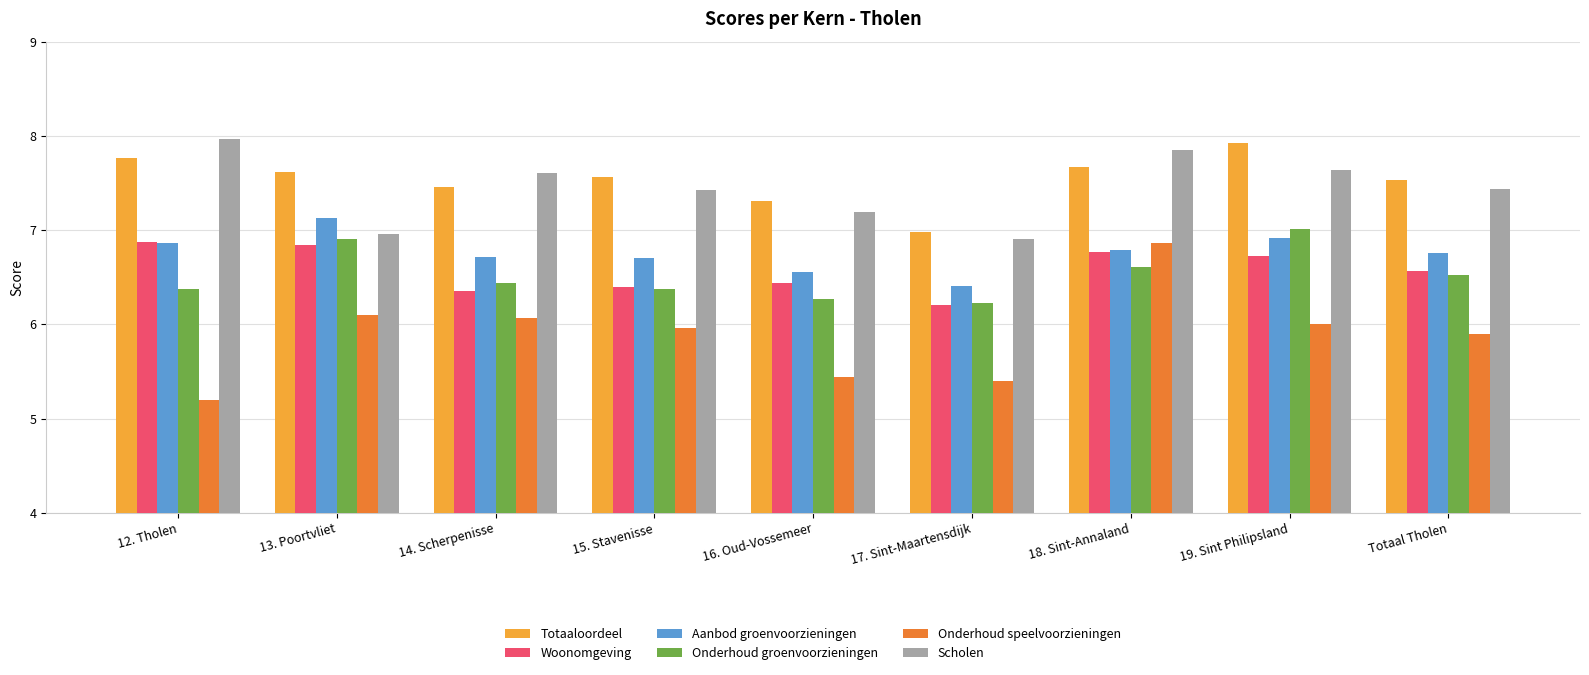

What is the sum of the Aanbod groenvoorzieningen values at 12. Tholen and 13. Poortvliet?

14.0